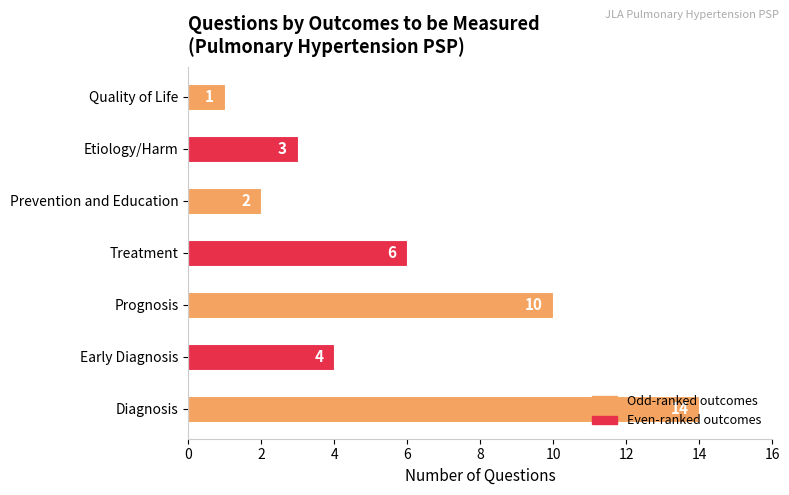

The chart shows a value of 2 at Prognosis. True or false?

False